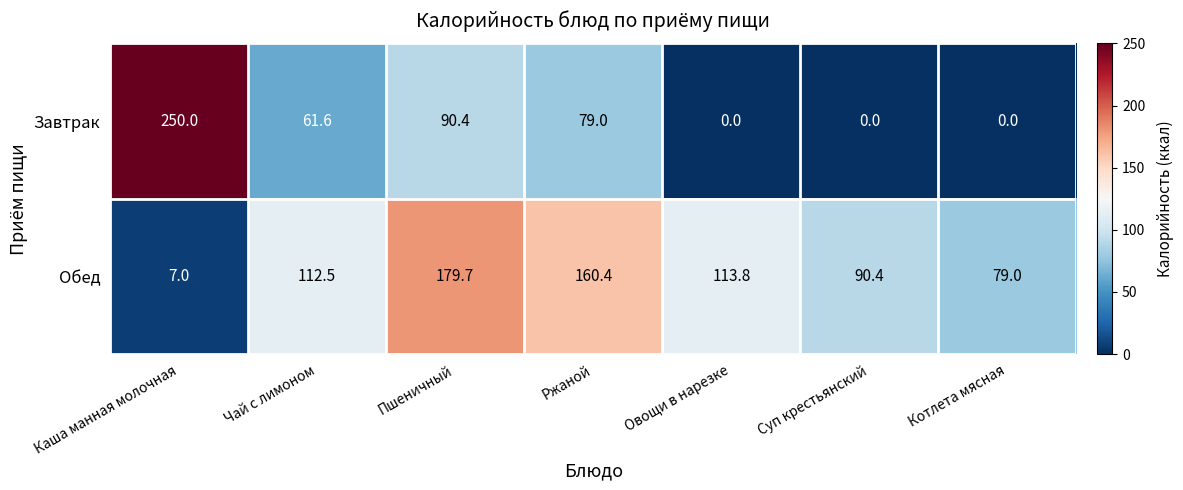

What is the difference between the Обед values at Суп крестьянский and Каша манная молочная?

83.4